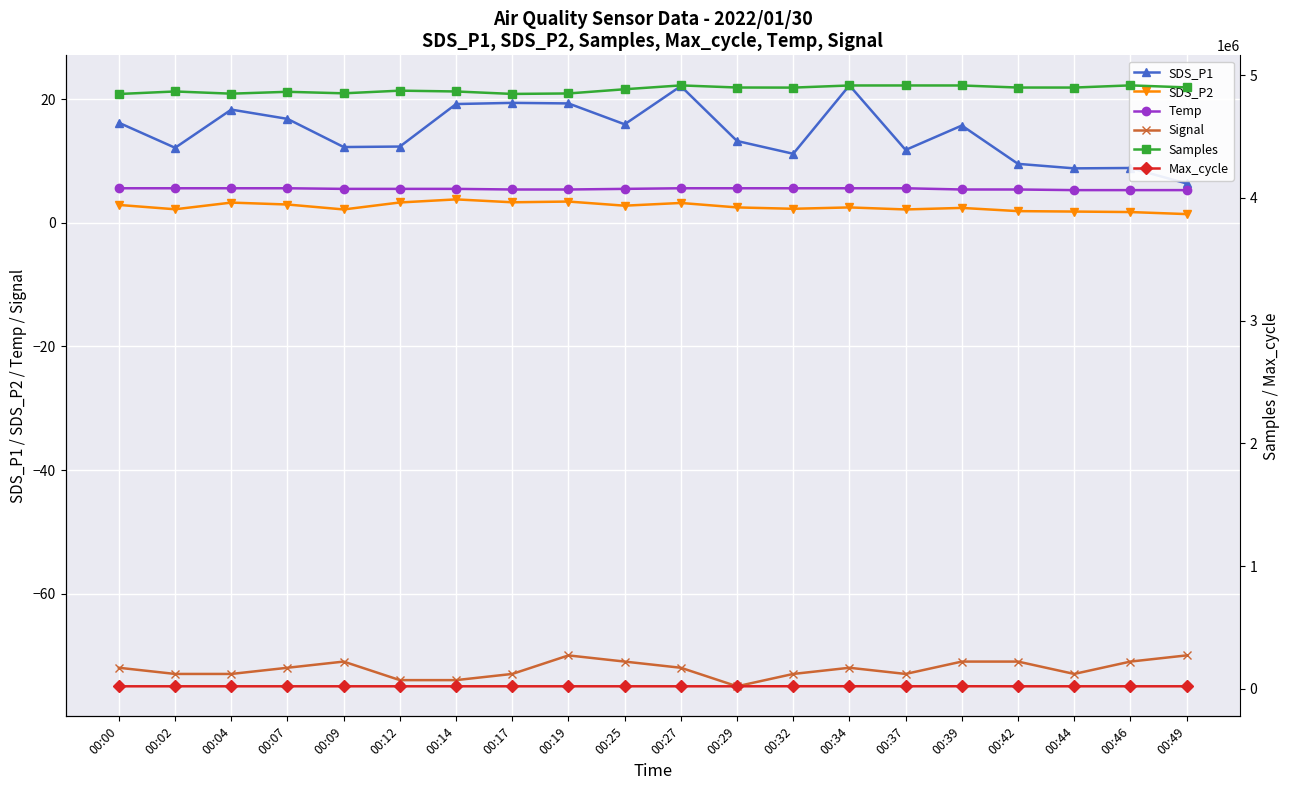

Which series has the widest spread of values?

Samples